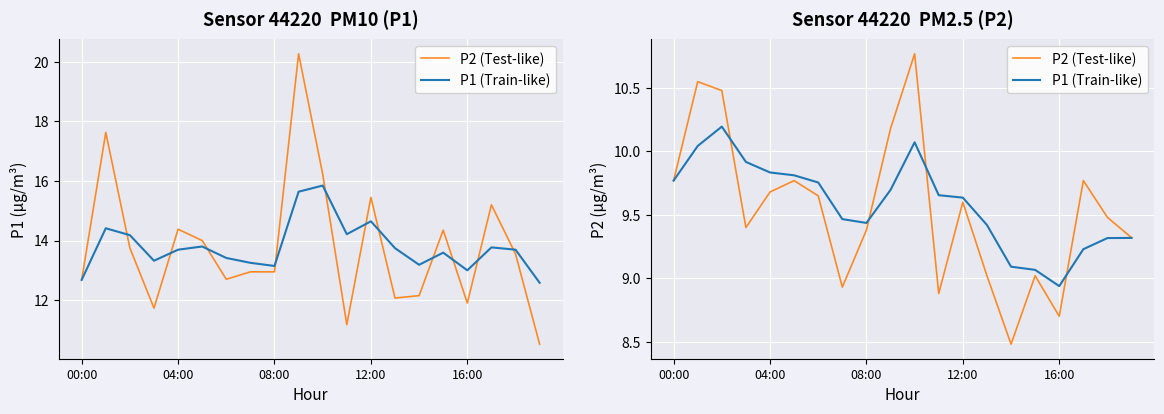

What is the label of the 3rd point from the right?

17